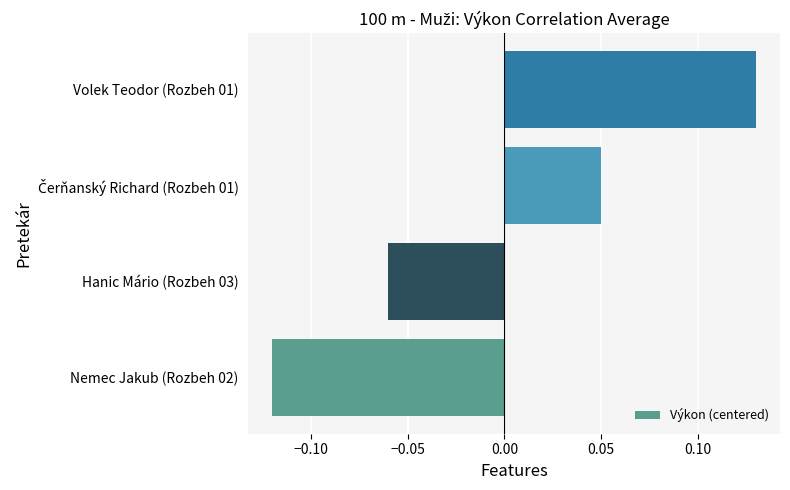

Is it true that the value at Hanic Mário (Rozbeh 03) is -0.0?

False